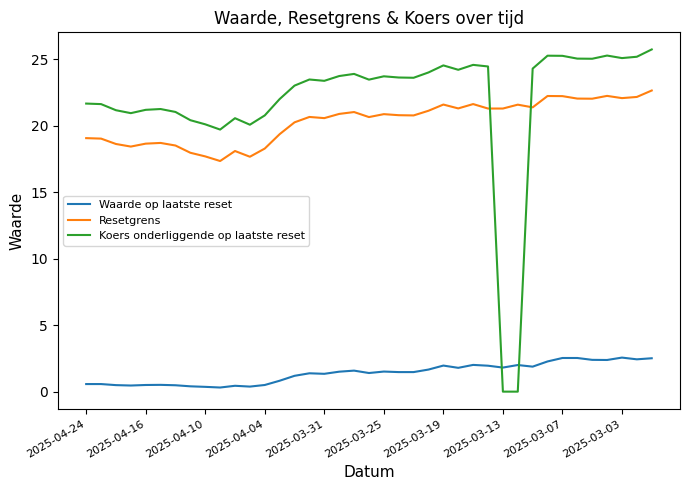

What is the difference between the second highest and minimum values in the Resetgrens series?

4.9